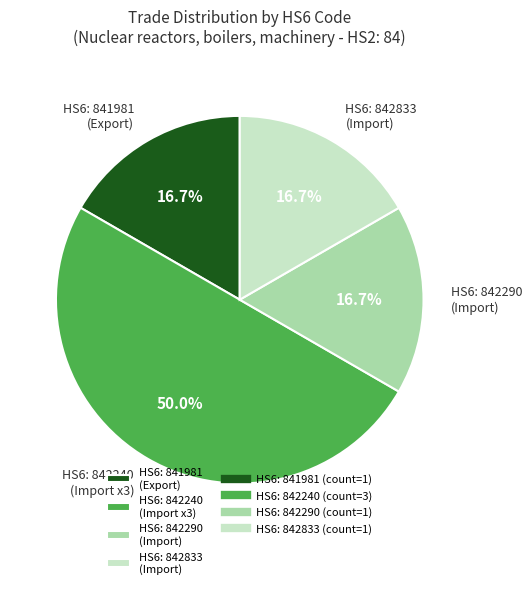

Approximately how many times larger is the value at HS6: 842240 (Import x3) compared to HS6: 842290 (Import)?

3.0